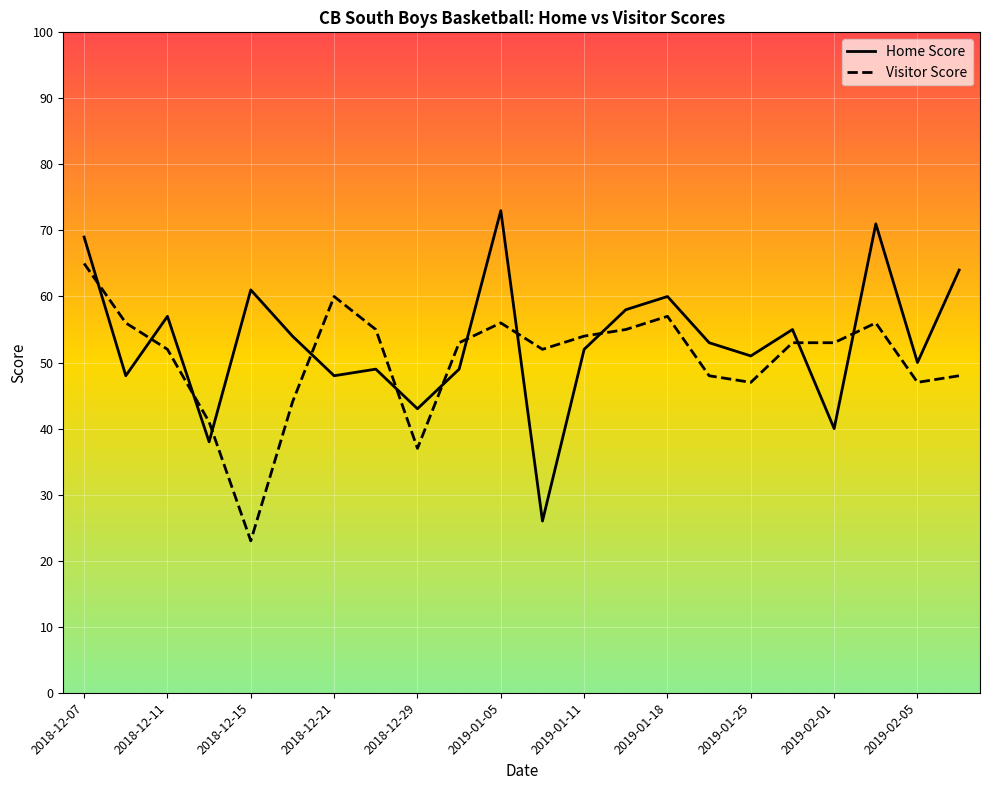

Which series has the widest spread of values?

Home Score